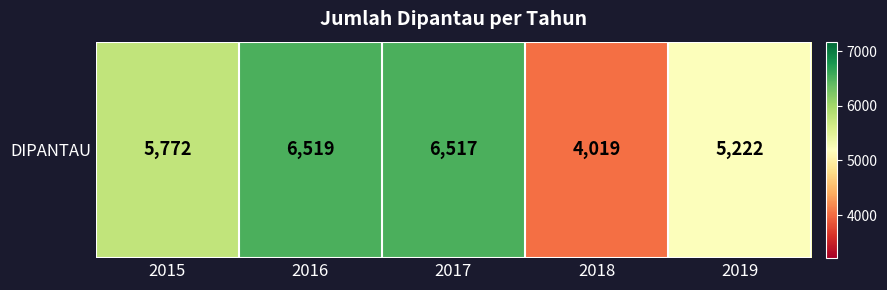

True or false: the data shows 2984 at 2015.

False